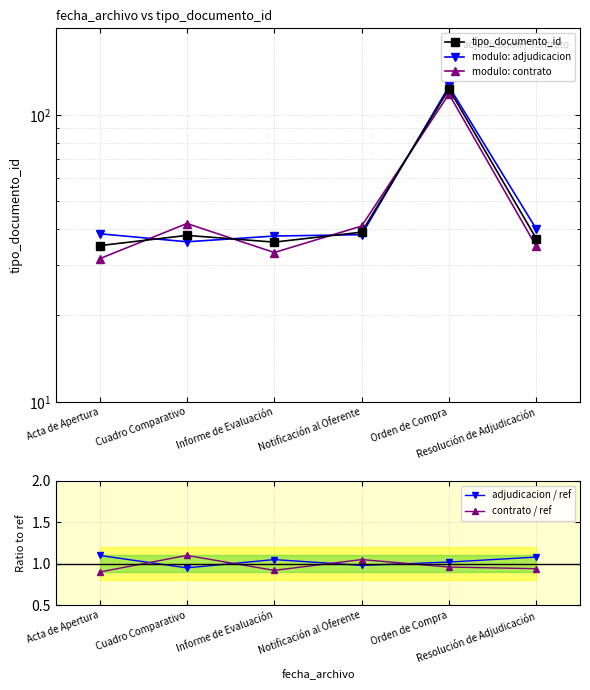

At which label does modulo: adjudicacion first exceed 38?

Acta de Apertura